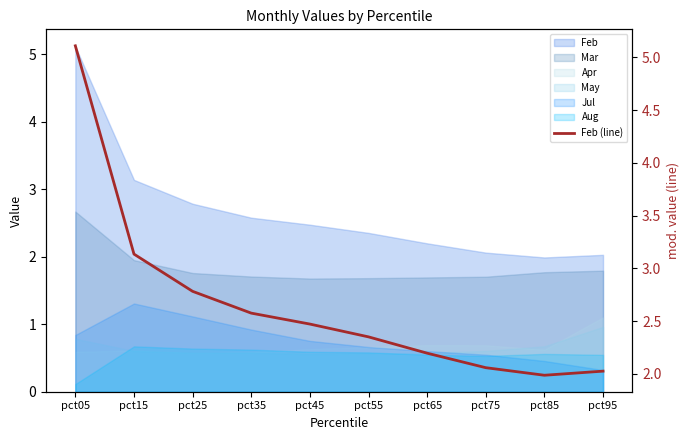

True or false: the data shows 1.9 at pct25.

False